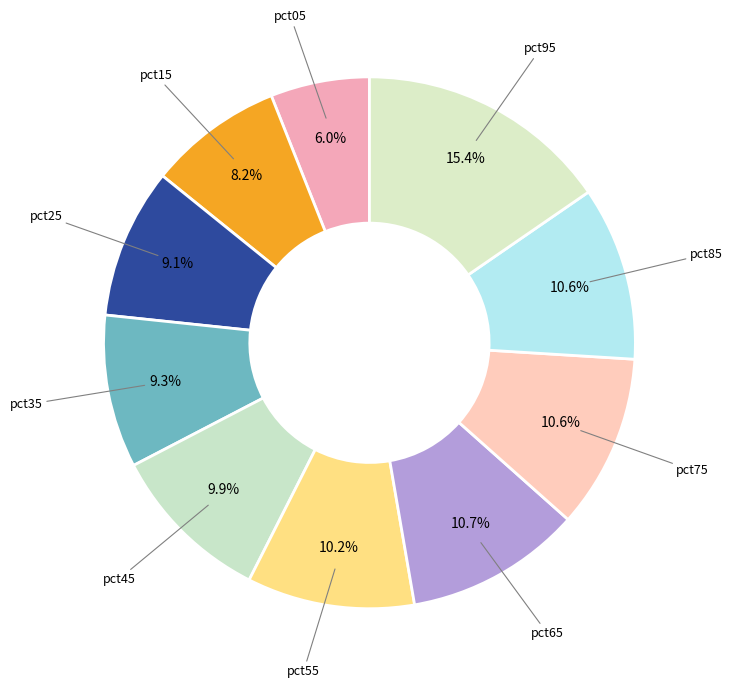

Combined, what portion of the pie is pct15 and pct65?

18.9%